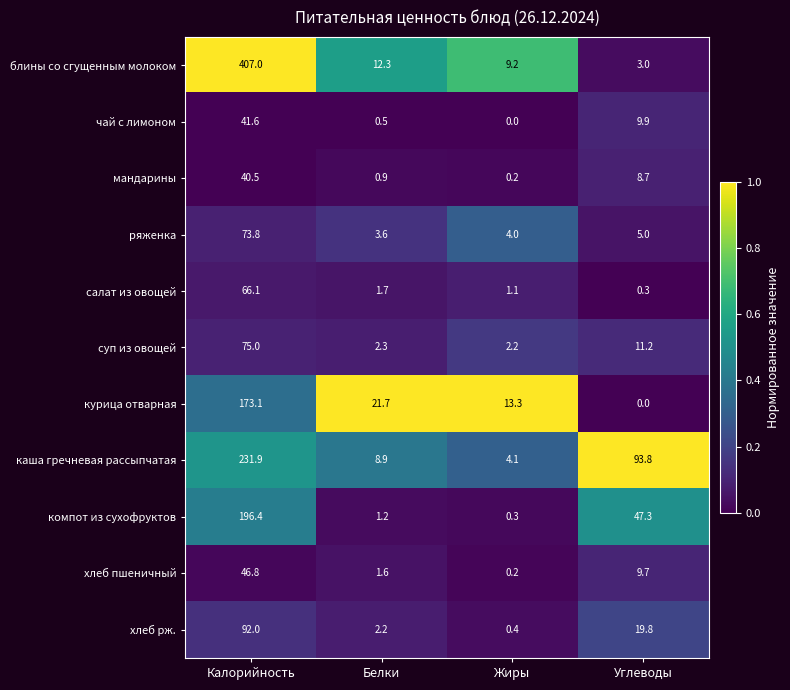

What is the difference between the second highest and minimum values in the мандарины series?

8.5